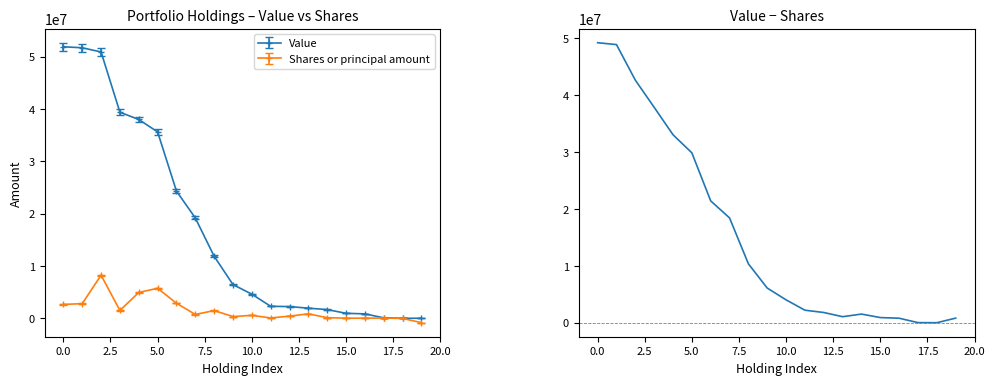

True or false: Shares or principal amount has more than 1 interior local peaks.

True